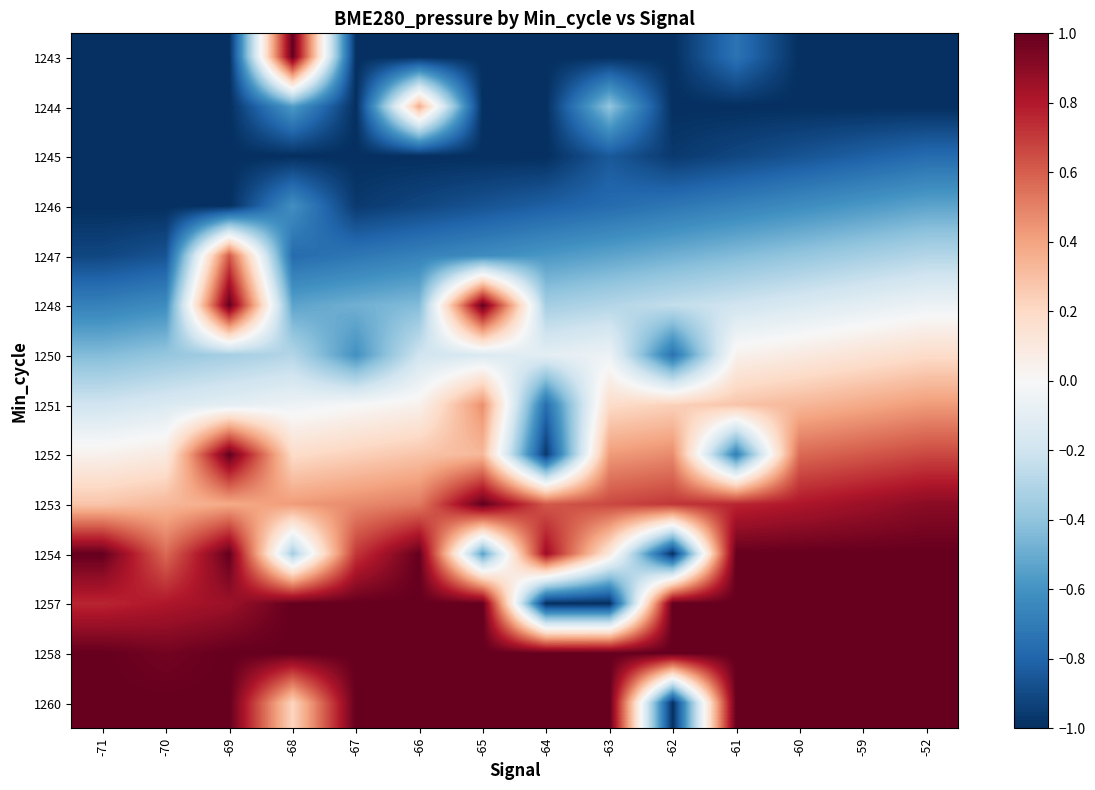

Reading left to right, what are all the values shown in this chart?

1243: -71=-1.0	-70=-1.0	-69=-1.0	-68=1.0	-67=-1.0	-66=-1.0	-65=-1.0	-64=-1.0	-63=-1.0	-62=-1.0	-61=-0.7	-60=-1.0	-59=-1.0	-52=-1.0
1244: -71=-1.0	-70=-1.0	-69=-1.0	-68=-0.6	-67=-1.0	-66=0.4	-65=-1.0	-64=-1.0	-63=-0.4	-62=-1.0	-61=-1.0	-60=-1.0	-59=-1.0	-52=-1.0
1245: -71=-1.0	-70=-1.0	-69=-1.0	-68=-1.0	-67=-1.0	-66=-1.0	-65=-1.0	-64=-1.0	-63=-0.8	-62=-1.0	-61=-0.9	-60=-0.9	-59=-0.8	-52=-0.8
1246: -71=-1.0	-70=-1.0	-69=-1.0	-68=-0.6	-67=-1.0	-66=-0.9	-65=-0.9	-64=-0.8	-63=-0.8	-62=-0.7	-61=-0.7	-60=-0.6	-59=-0.6	-52=-0.5
1247: -71=-0.9	-70=-0.9	-69=0.6	-68=-0.8	-67=-0.7	-66=-0.7	-65=-0.6	-64=-0.6	-63=-0.5	-62=-0.5	-61=-0.4	-60=-0.4	-59=-0.3	-52=-0.3
1248: -71=-0.7	-70=-0.6	-69=1.0	-68=-0.5	-67=-0.5	-66=-0.4	-65=1.0	-64=-0.3	-63=-0.3	-62=-0.2	-61=-0.2	-60=-0.1	-59=-0.1	-52=-0.1
1250: -71=-0.4	-70=-0.4	-69=-0.3	-68=-0.3	-67=-0.6	-66=-0.2	-65=-0.1	-64=-0.1	-63=-0.1	-62=-0.7	-61=0.0	-60=0.1	-59=0.1	-52=0.2
1251: -71=-0.2	-70=-0.1	-69=-0.1	-68=-0.1	-67=-0.0	-66=0.0	-65=0.5	-64=-0.8	-63=0.2	-62=0.2	-61=0.3	-60=0.3	-59=0.4	-52=0.4
1252: -71=0.0	-70=0.1	-69=1.0	-68=0.2	-67=0.2	-66=0.3	-65=0.3	-64=-1.0	-63=0.4	-62=0.5	-61=-0.7	-60=0.6	-59=0.6	-52=0.7
1253: -71=0.3	-70=0.3	-69=0.4	-68=0.4	-67=0.5	-66=0.5	-65=1.0	-64=0.6	-63=0.7	-62=0.7	-61=0.8	-60=0.8	-59=0.9	-52=0.9
1254: -71=1.0	-70=0.6	-69=1.0	-68=-0.3	-67=0.7	-66=1.0	-65=-0.5	-64=0.9	-63=0.1	-62=-1.0	-61=1.0	-60=1.0	-59=1.0	-52=1.0
1257: -71=0.8	-70=0.8	-69=0.9	-68=1.0	-67=1.0	-66=1.0	-65=1.0	-64=-1.0	-63=-1.0	-62=1.0	-61=1.0	-60=1.0	-59=1.0	-52=1.0
1258: -71=1.0	-70=1.0	-69=1.0	-68=1.0	-67=1.0	-66=1.0	-65=1.0	-64=1.0	-63=1.0	-62=1.0	-61=1.0	-60=1.0	-59=1.0	-52=1.0
1260: -71=1.0	-70=1.0	-69=1.0	-68=0.2	-67=1.0	-66=1.0	-65=1.0	-64=1.0	-63=1.0	-62=-1.0	-61=1.0	-60=1.0	-59=1.0	-52=1.0